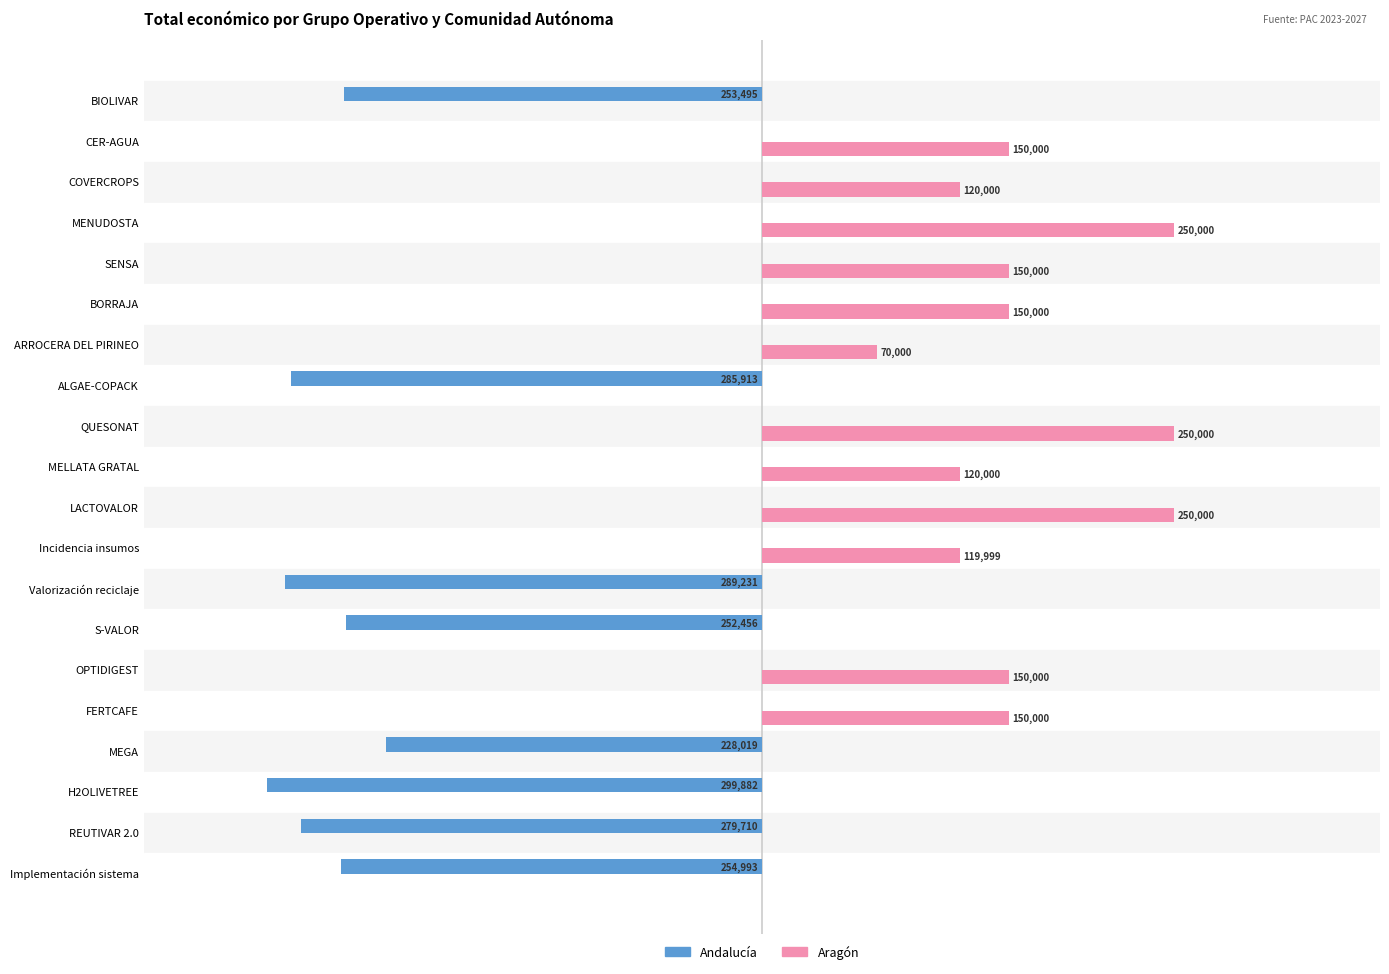

Which series changed the most between COVERCROPS and SENSA?

Aragón